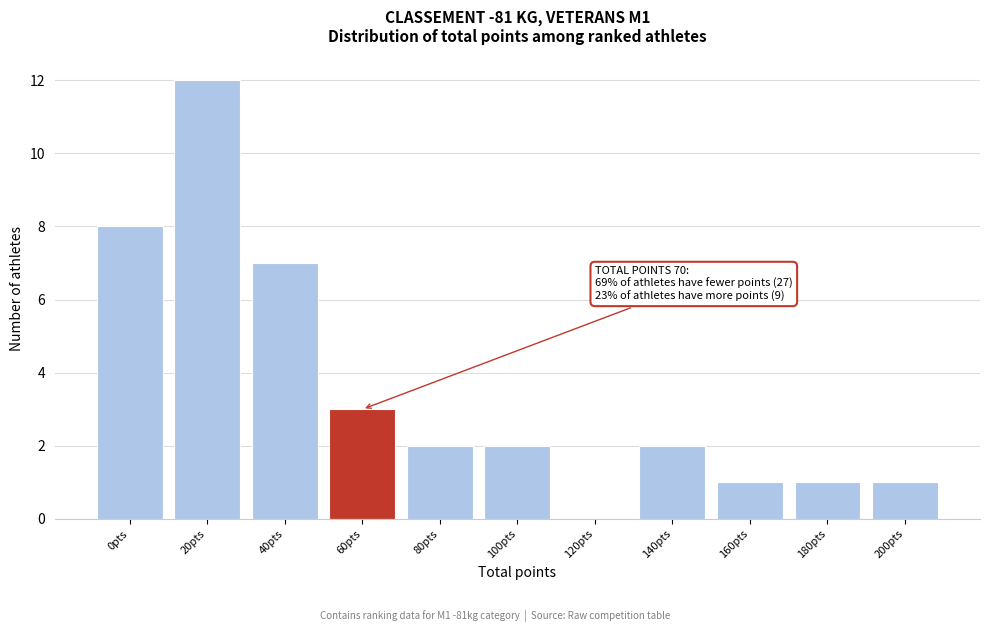

Reading right to left, extract all data points from this chart.

200pts=1	180pts=1	160pts=1	140pts=2	120pts=0	100pts=2	80pts=2	60pts=3	40pts=7	20pts=12	0pts=8